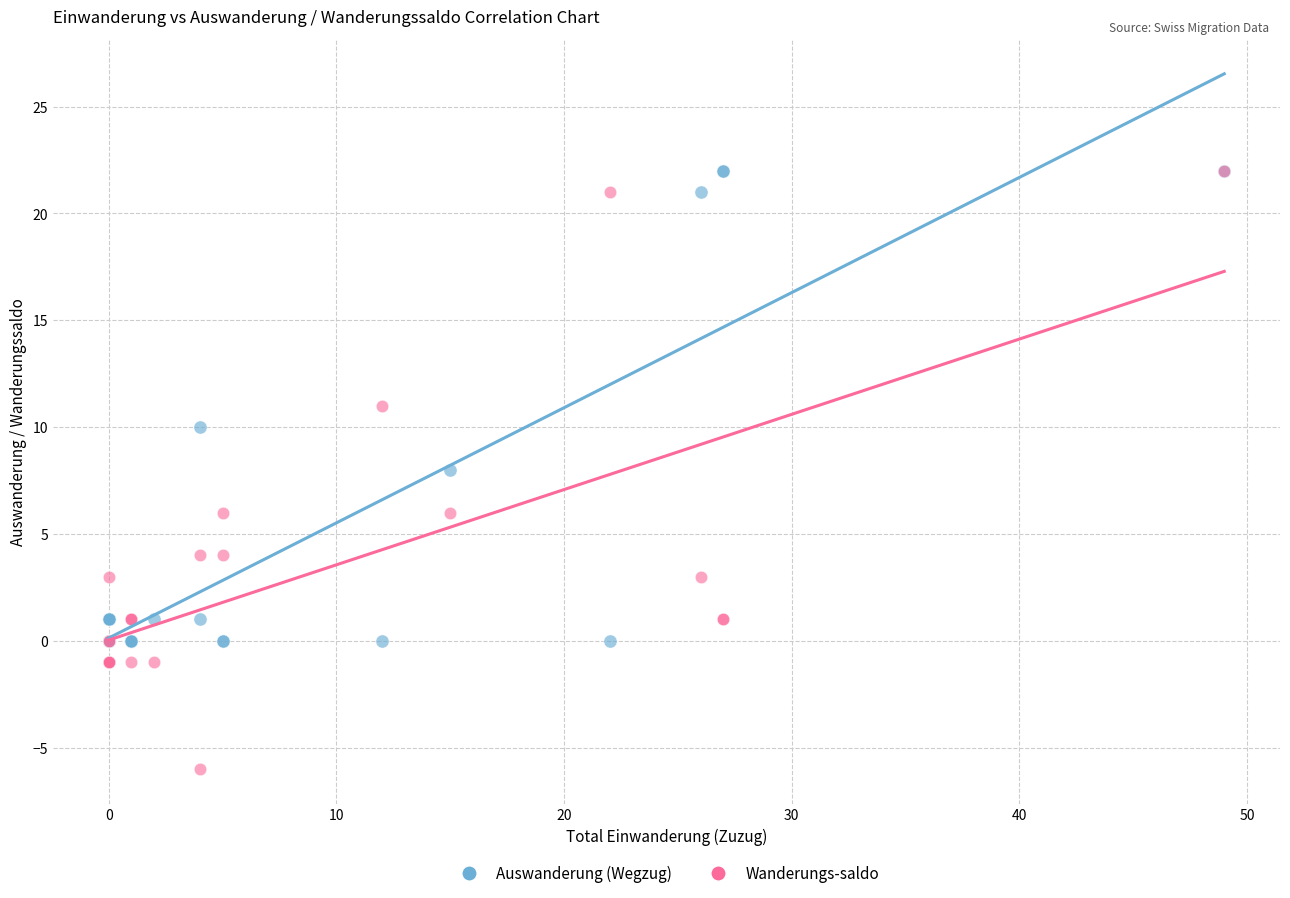

Which series has the widest spread of Y values?

Wanderungs-saldo